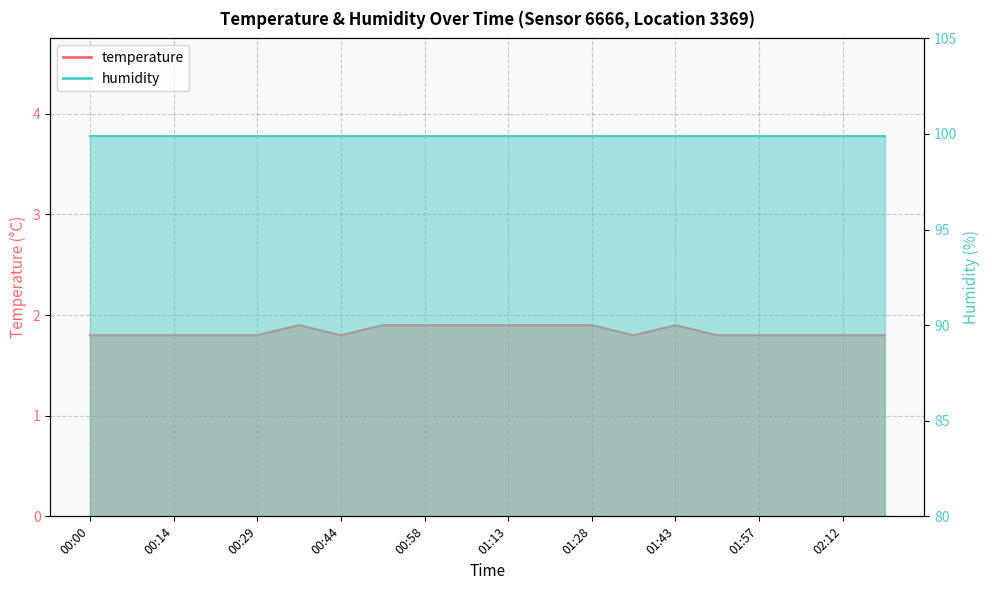

What is the ratio of the value at 01:50 to the value at 01:35?

1.0